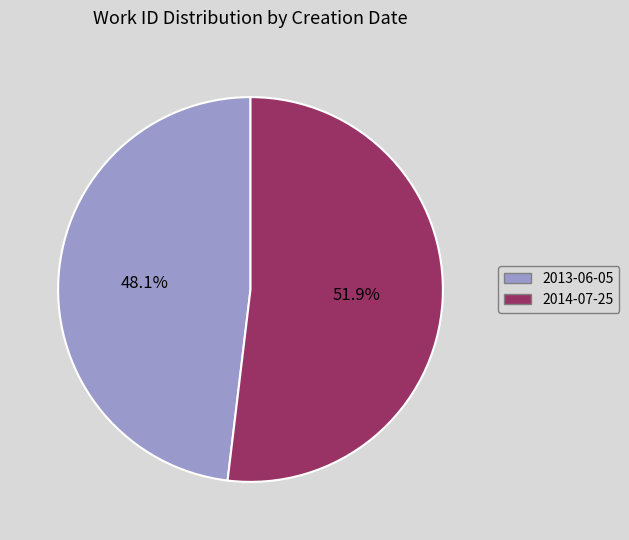

Count the number of slices in the pie.

2